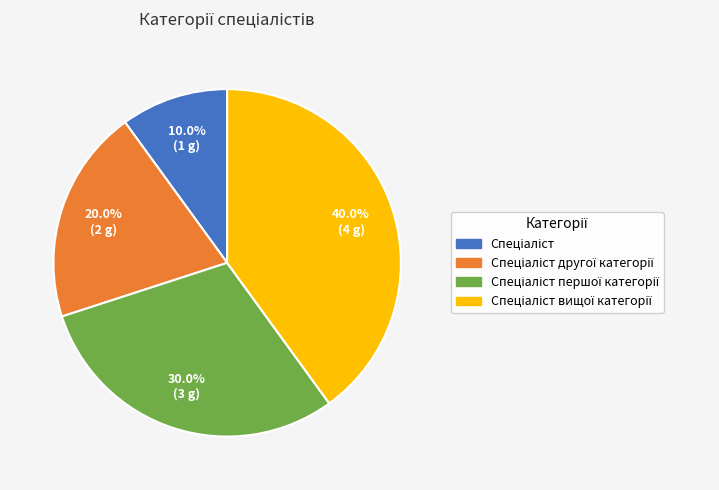

Does any single category account for the majority?

No